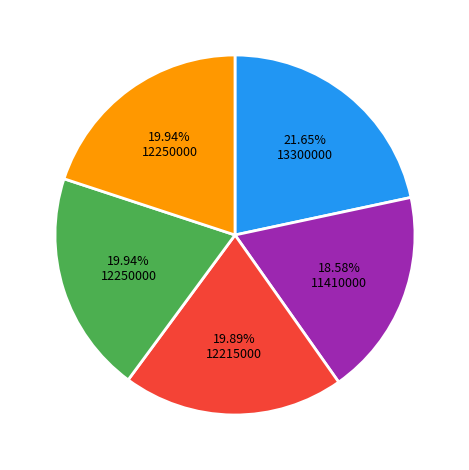

Is there any slice that represents more than half of the pie?

No